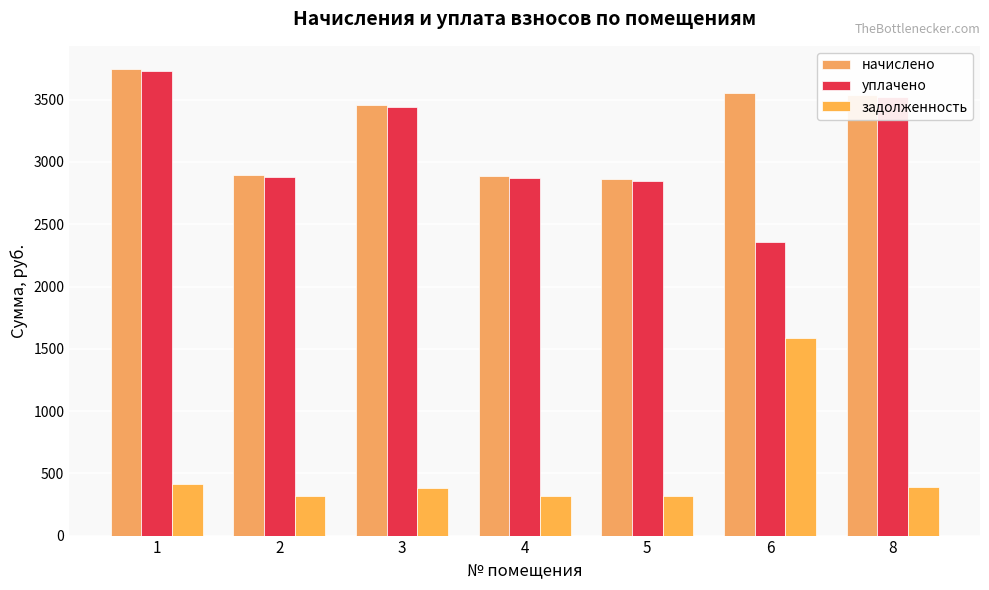

At which label is начислено closest to 3304?

3